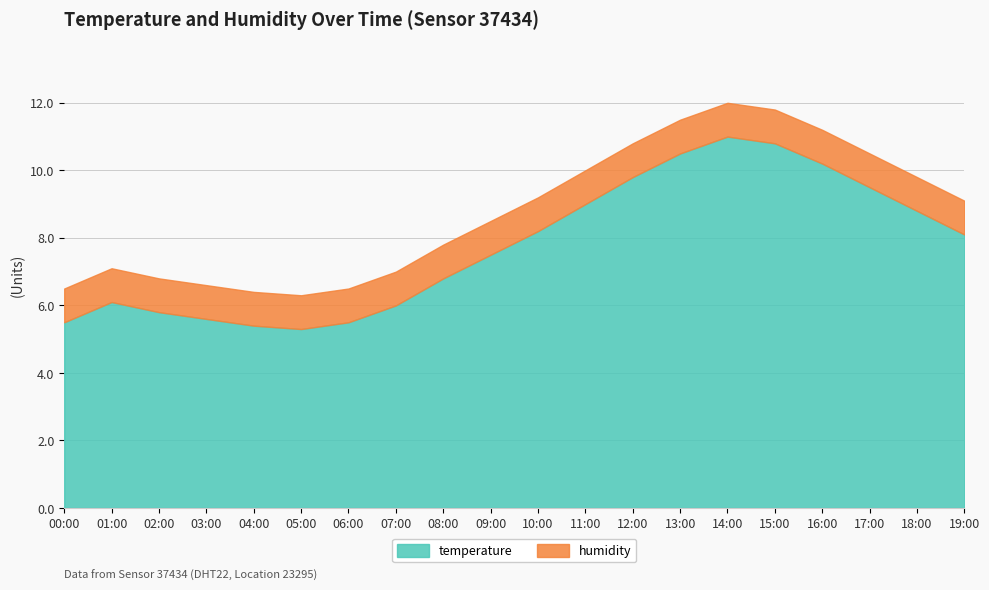

How many data points does each series have?

20